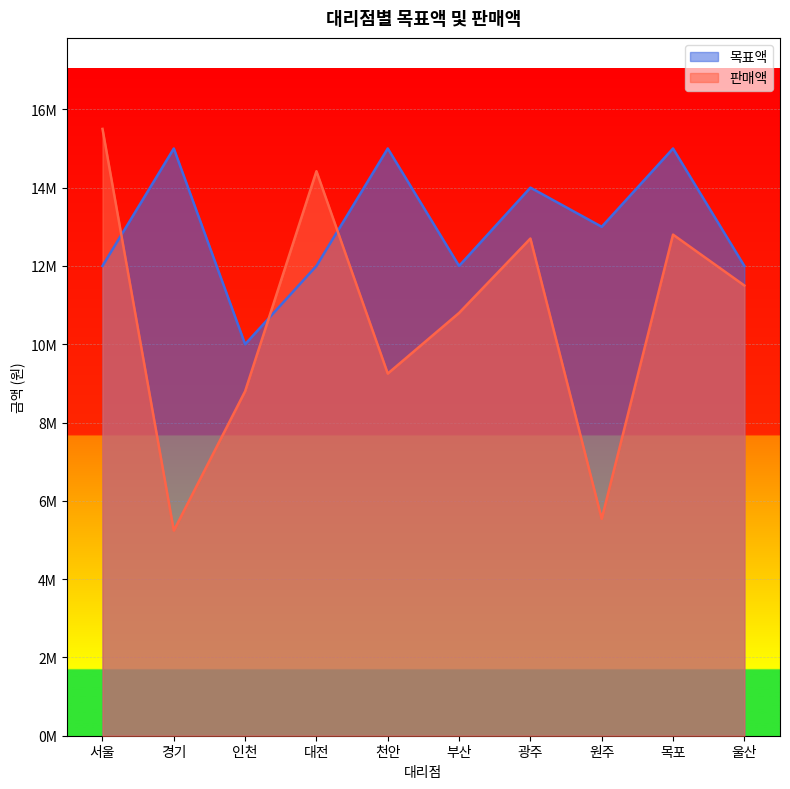

What is the total value across all series at 부산?

22800000